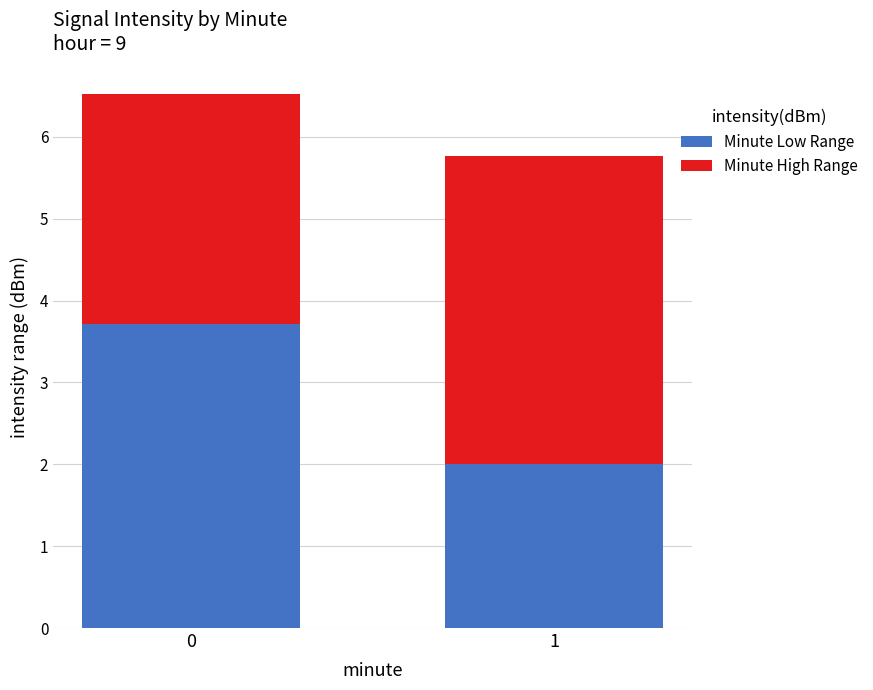

What is the average value of the Minute Low Range series?

2.9